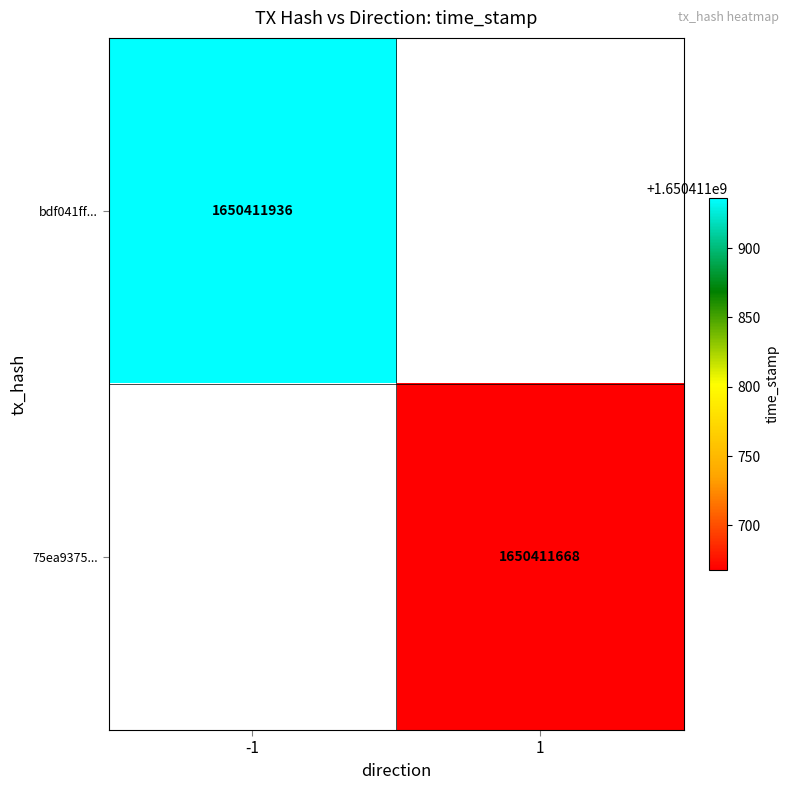

How many values in bdf041ff0b5d7289362f60b092b0101c803dfb2 are below zero?

1